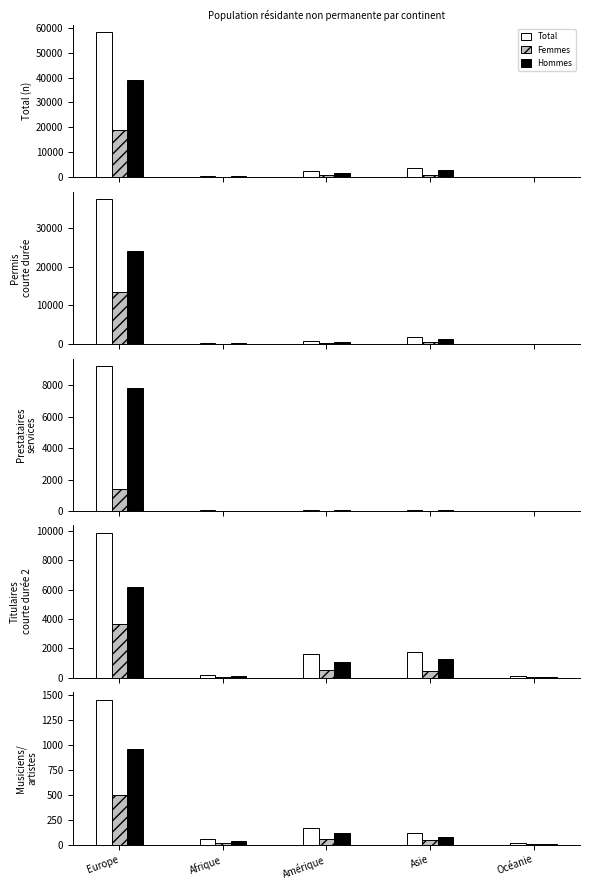

The Musiciens/artistes series shows 2245 at Europe. True or false?

False